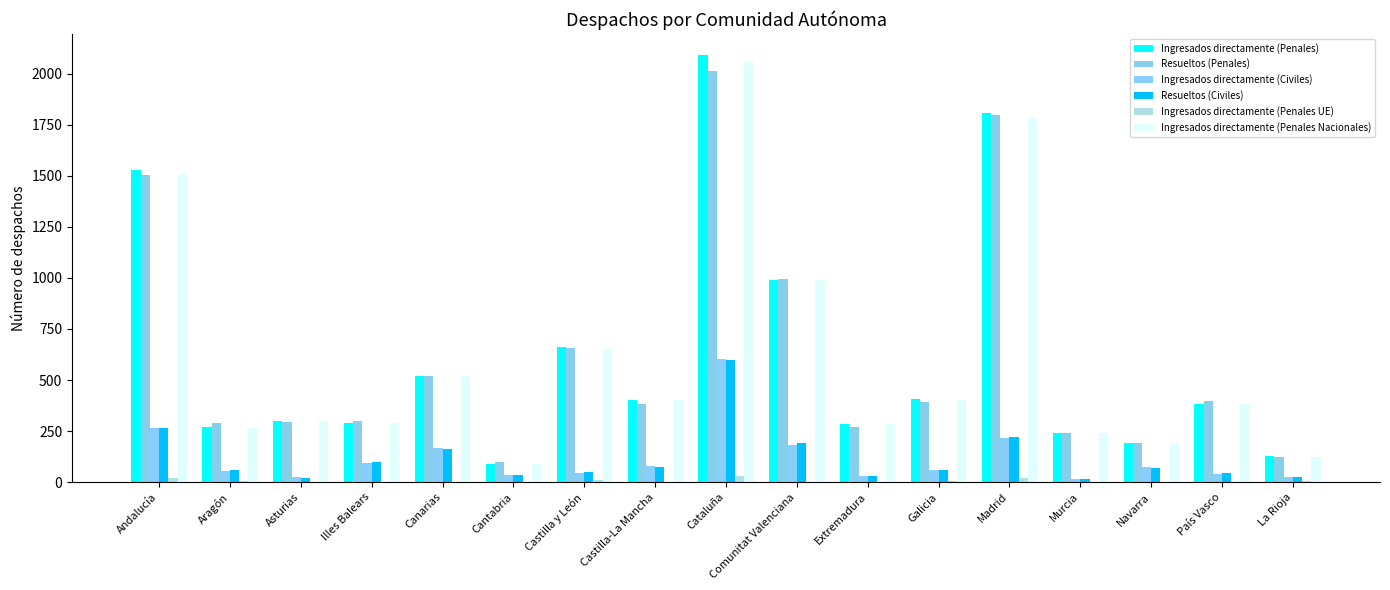

What is the label of the 3rd bar from the left?

Asturias